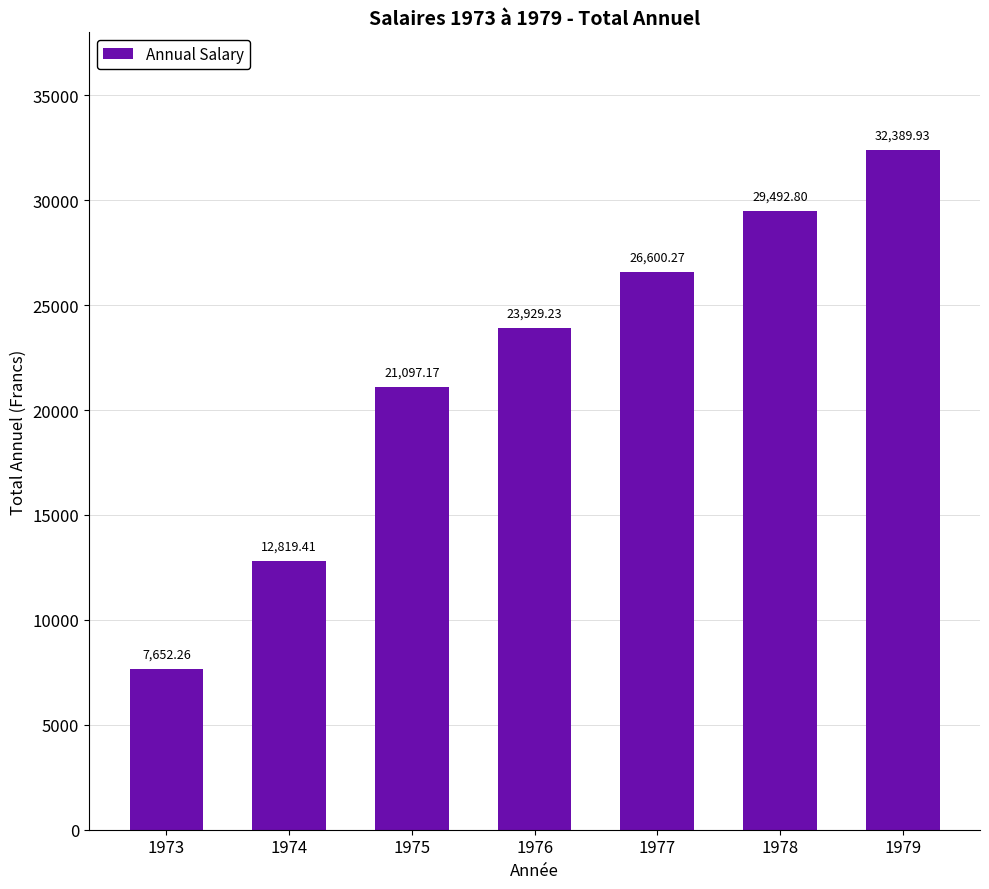

Rank the categories by value from lowest to highest.

1973, 1974, 1975, 1976, 1977, 1978, 1979